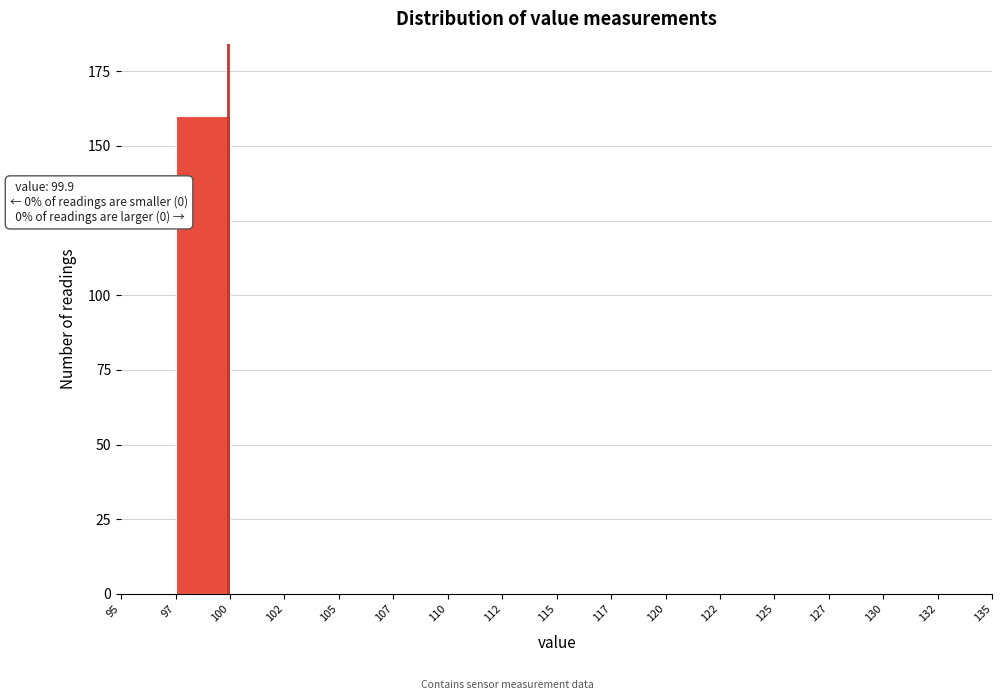

Reading left to right, what are all the values shown in this chart?

95=0	97=160	100=0	102=0	105=0	107=0	110=0	112=0	115=0	117=0	120=0	122=0	125=0	127=0	130=0	132=0